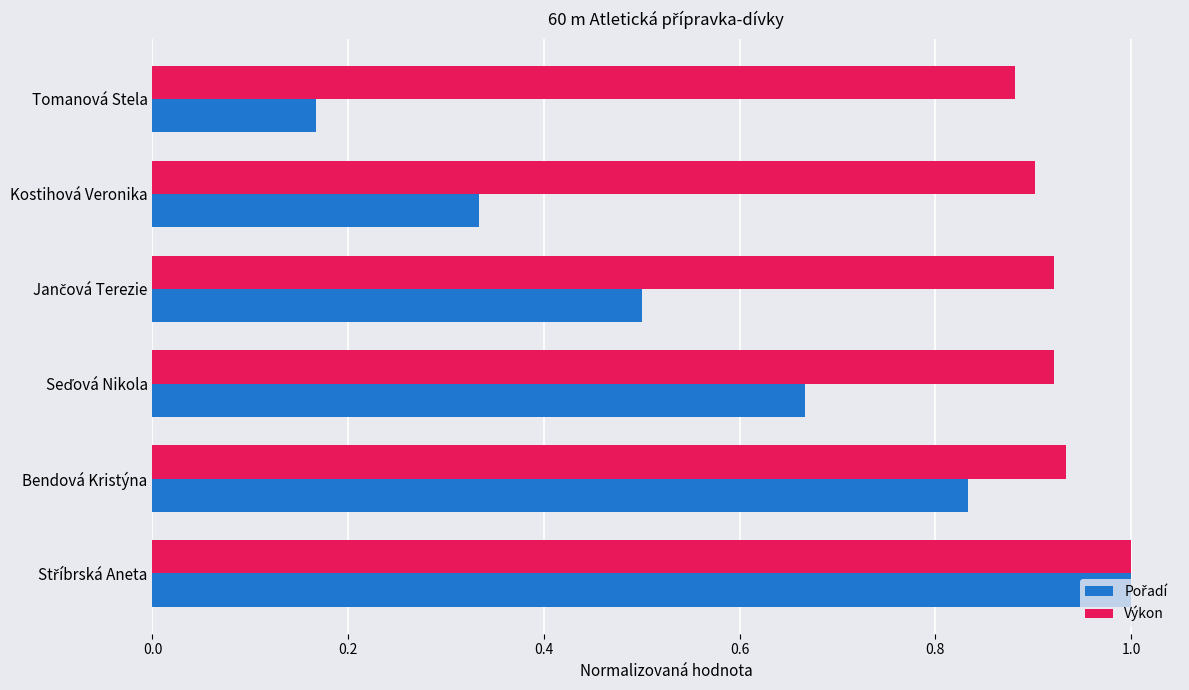

Which series has the largest total across all categories?

Výkon